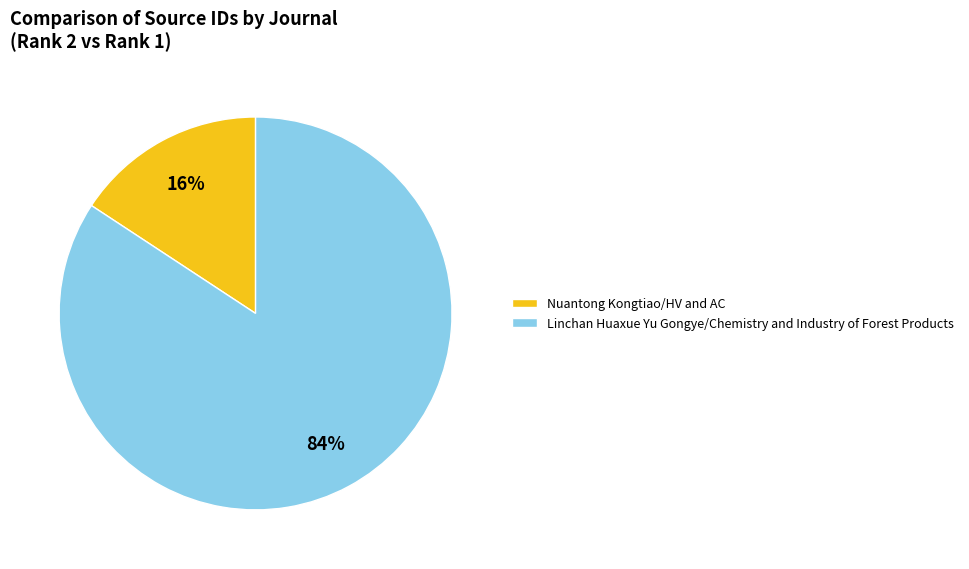

Combined, do Linchan Huaxue Yu Gongye/Chemistry and Industry of Forest Products and Nuantong Kongtiao/HV and AC account for over 50%?

Yes